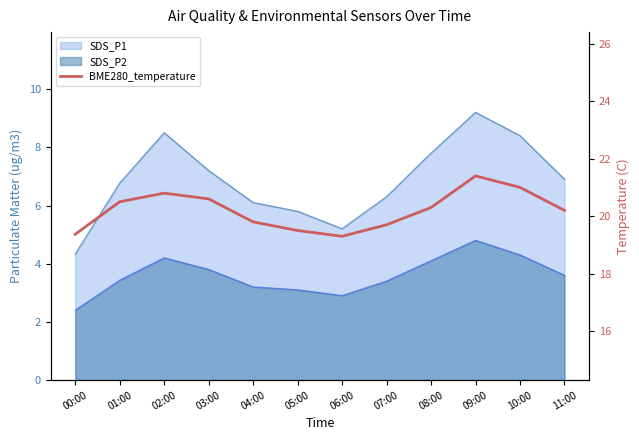

What is the approximate value at 11:00?

20.2